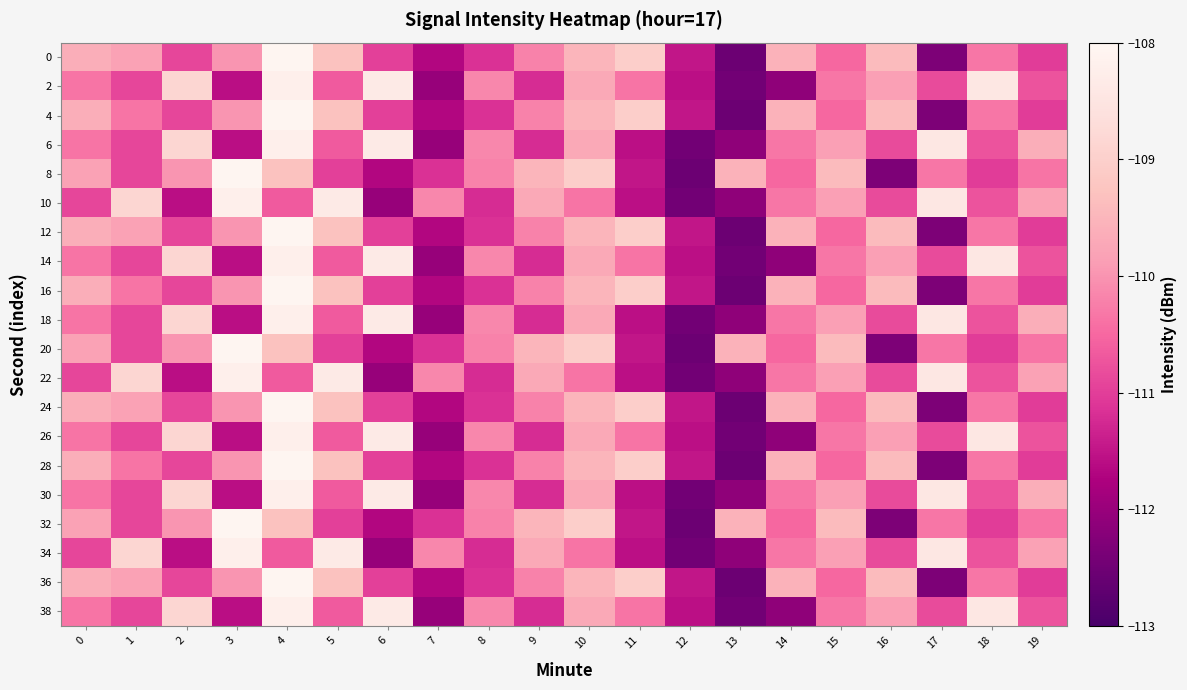

How many series are shown in this chart?

20